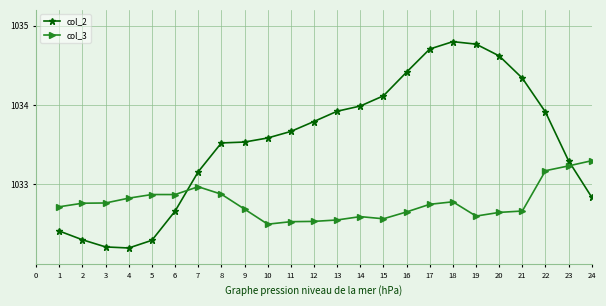

At 11, list the series in order from largest to smallest.

col_2, col_3